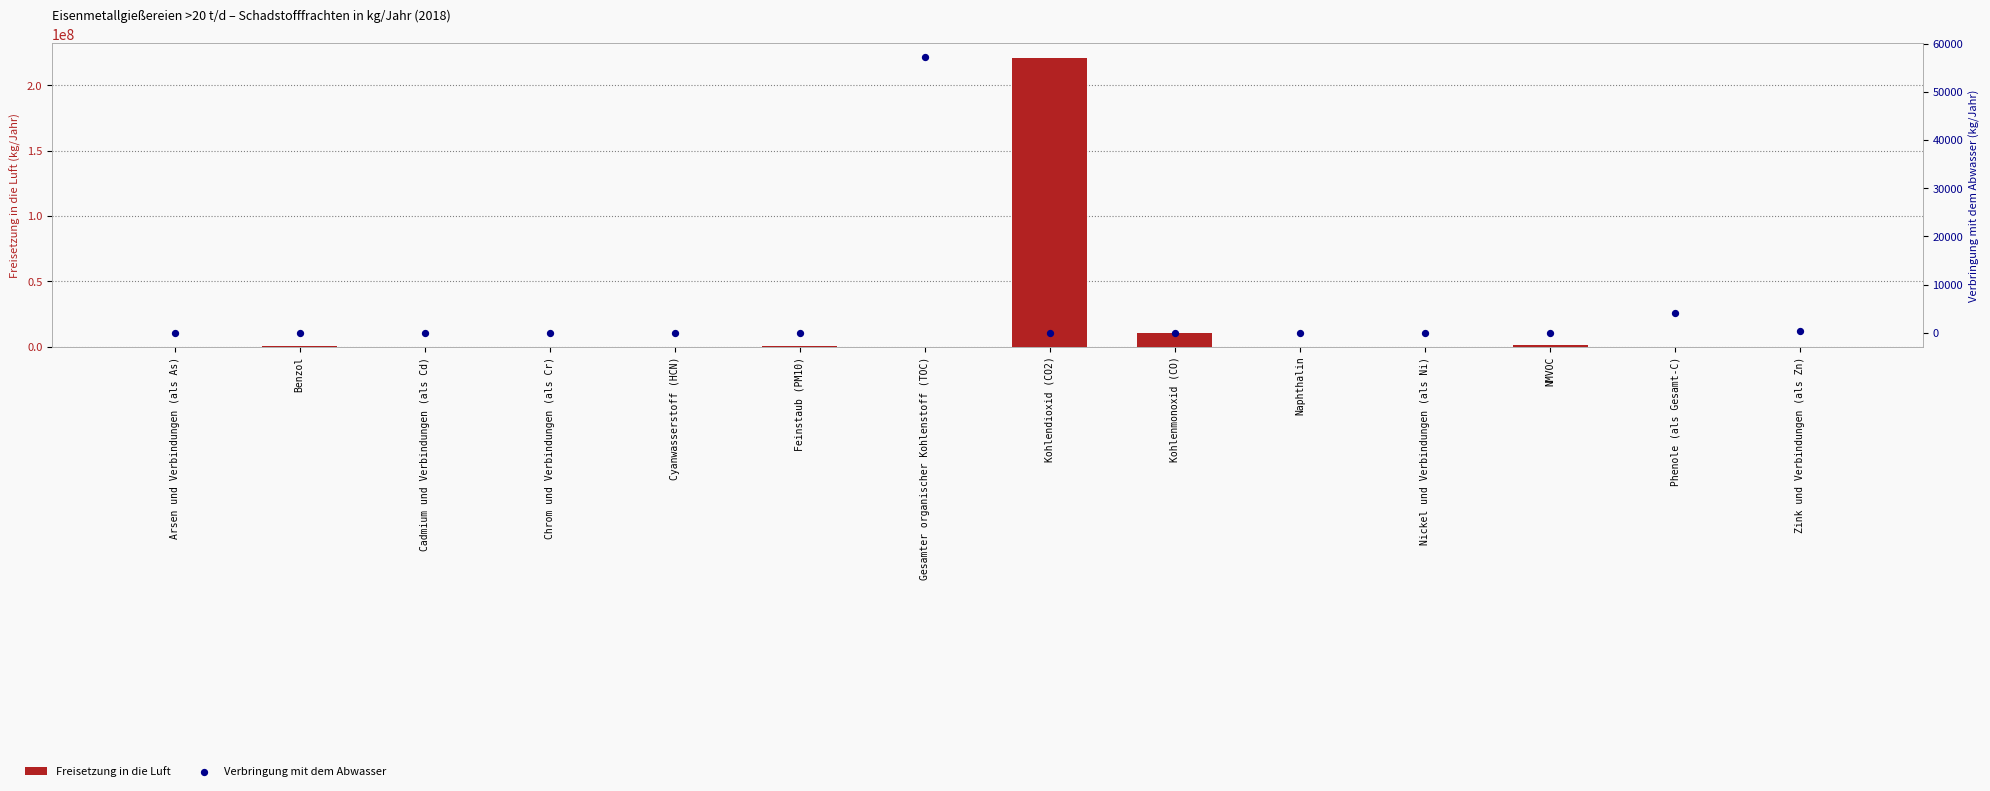

Which series has the widest spread of Y values?

Freisetzung in die Luft